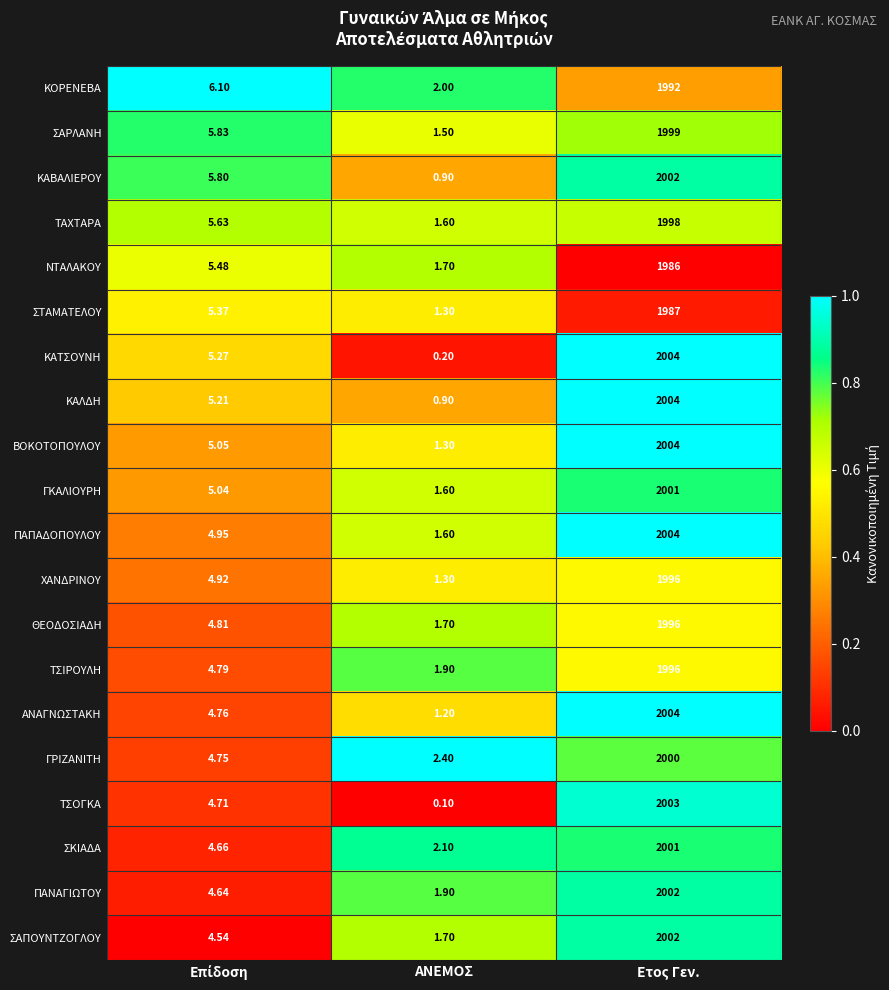

At which category is the sum across all series the highest?

Ετος Γεν.